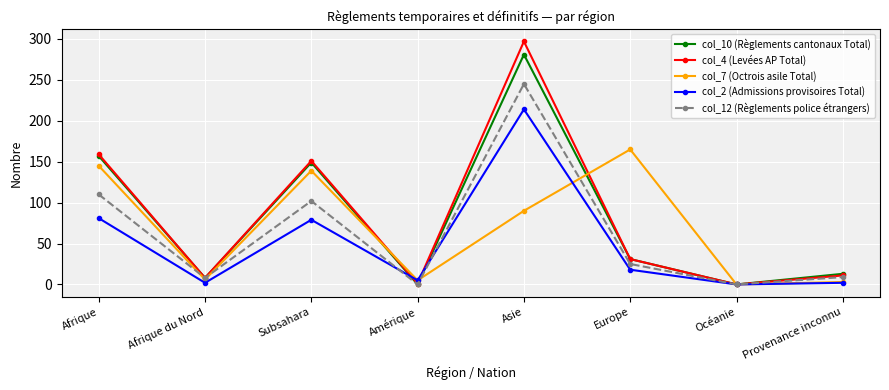

What is the sum of all col_10 (Règlements cantonaux Total) values?

639